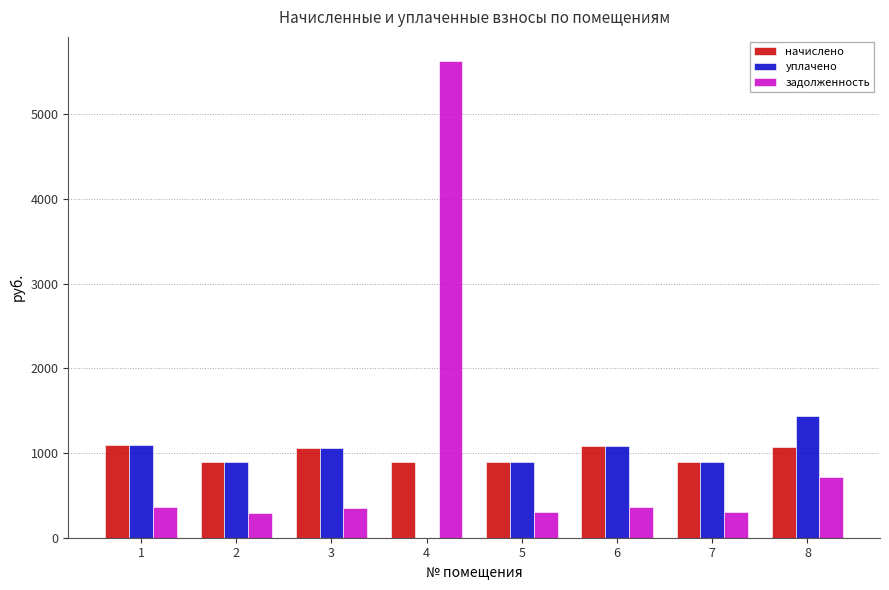

What is the total value across all series at 6?

2515.0